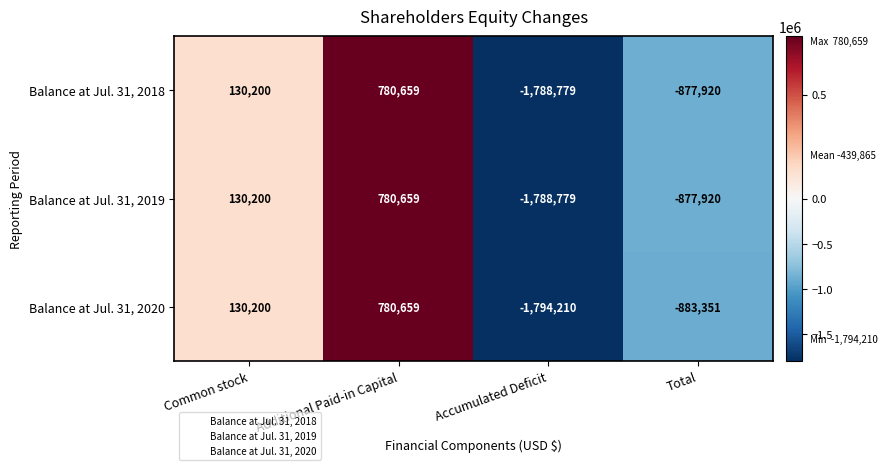

List the labels in order of Balance at Jul. 31, 2020 value, largest first.

Additional Paid-in Capital, Common stock, Total, Accumulated Deficit